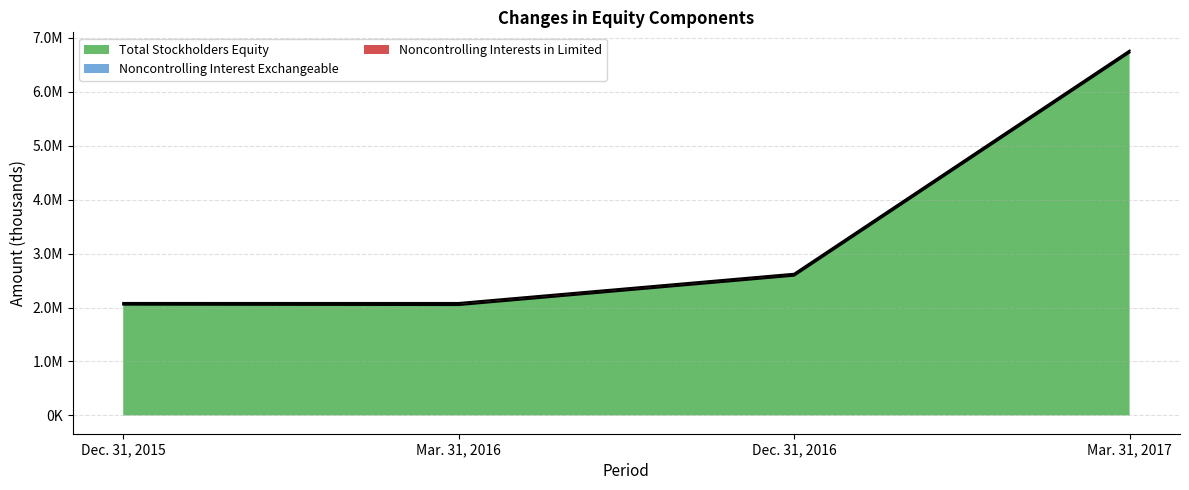

True or false: Noncontrolling Interest Exchangeable and Noncontrolling Interests in Limited intersect in this chart.

False